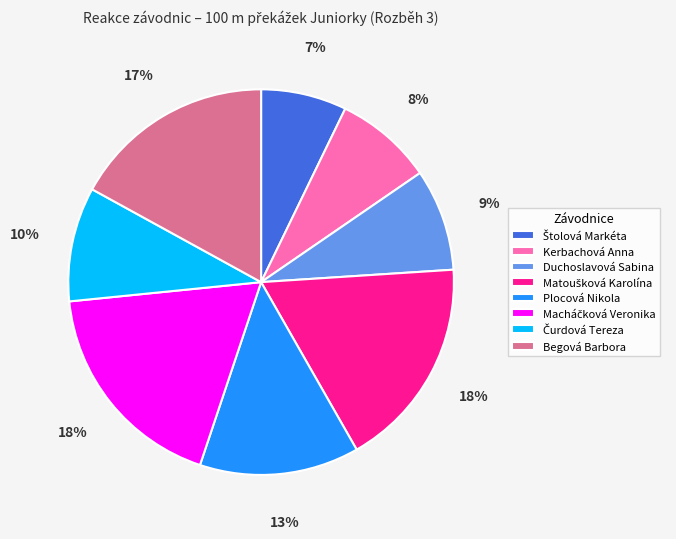

Between Plocová Nikola and Kerbachová Anna, which is larger?

Plocová Nikola